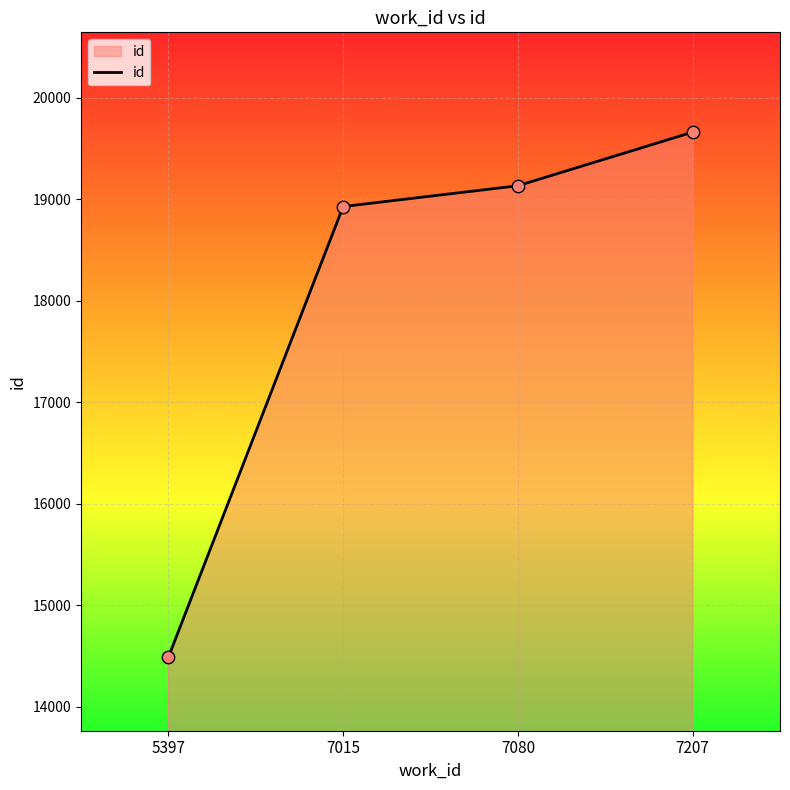

What is the ratio of the value at 7015 to the value at 7080?

1.0